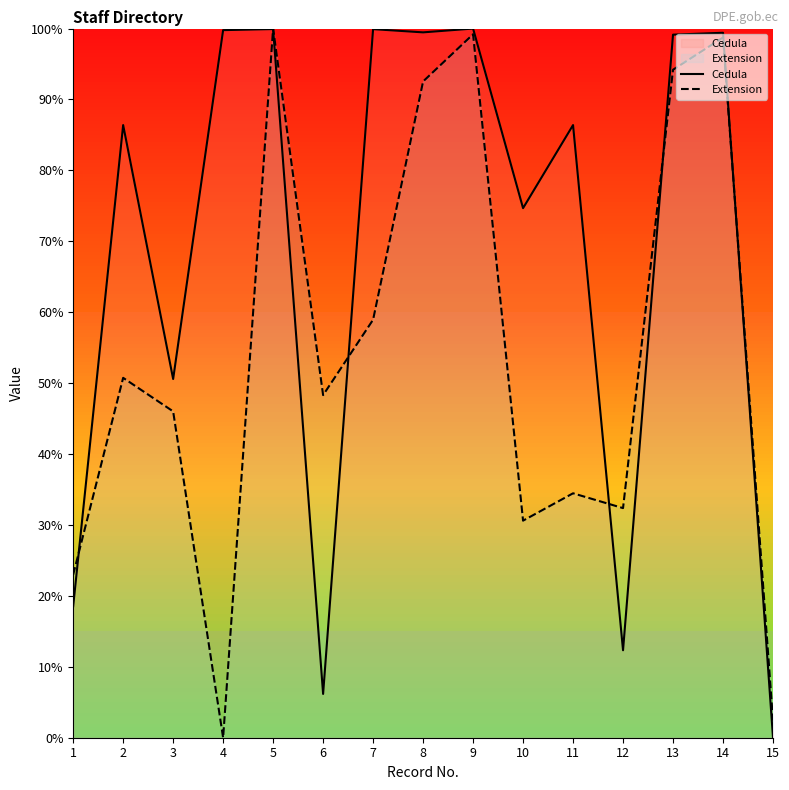

Reading right to left, list all the values displayed in this chart.

Cedula: 15=0.0	14=99.4	13=99.1	12=12.3	11=86.4	10=74.7	9=100.0	8=99.5	7=99.9	6=6.2	5=99.9	4=99.8	3=50.6	2=86.4	1=18.5
Extension: 15=2.4	14=98.7	13=94.2	12=32.4	11=34.5	10=30.6	9=99.2	8=92.5	7=58.9	6=48.3	5=100.0	4=0.0	3=46.0	2=50.7	1=23.0